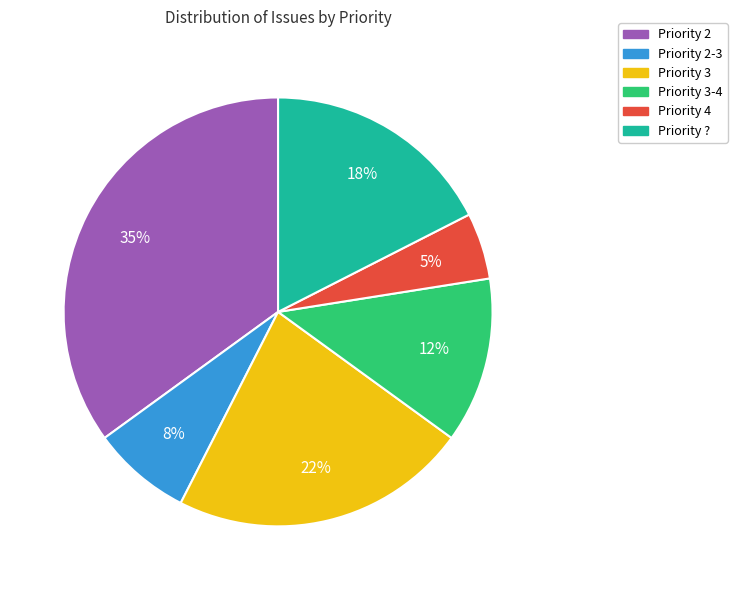

Between Priority 4 and Priority ?, which is larger?

Priority ?